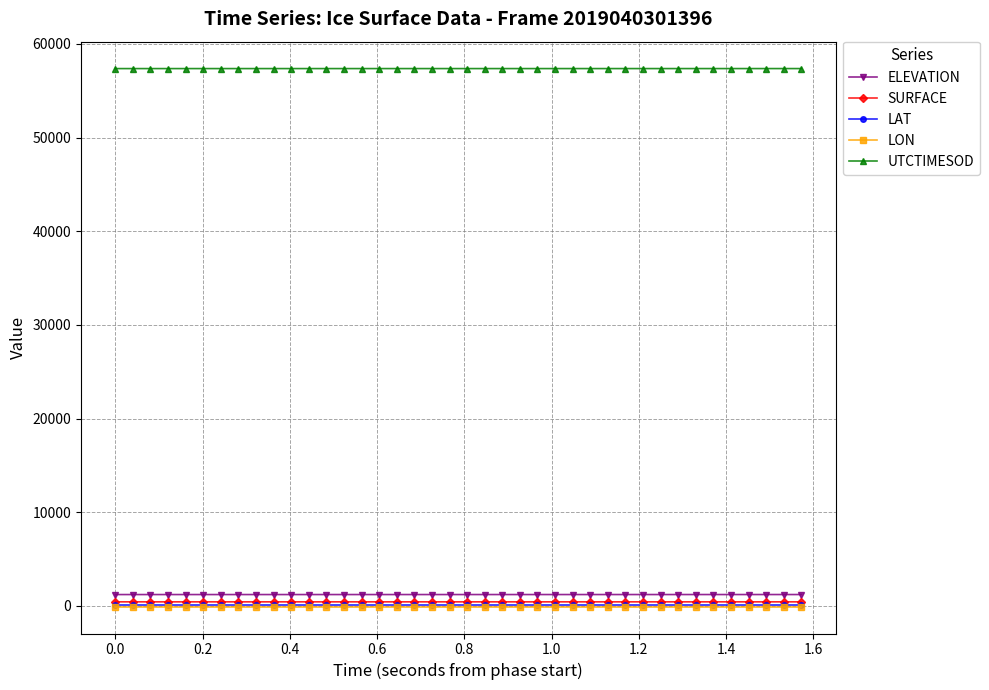

True or false: SURFACE and LON intersect in this chart.

False